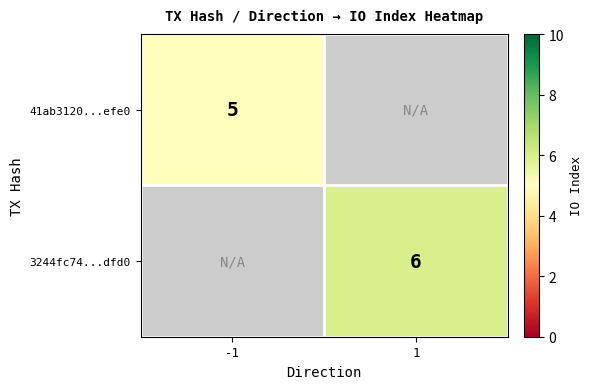

The 3244fc74...dfd0 series shows 6 at 1. True or false?

True